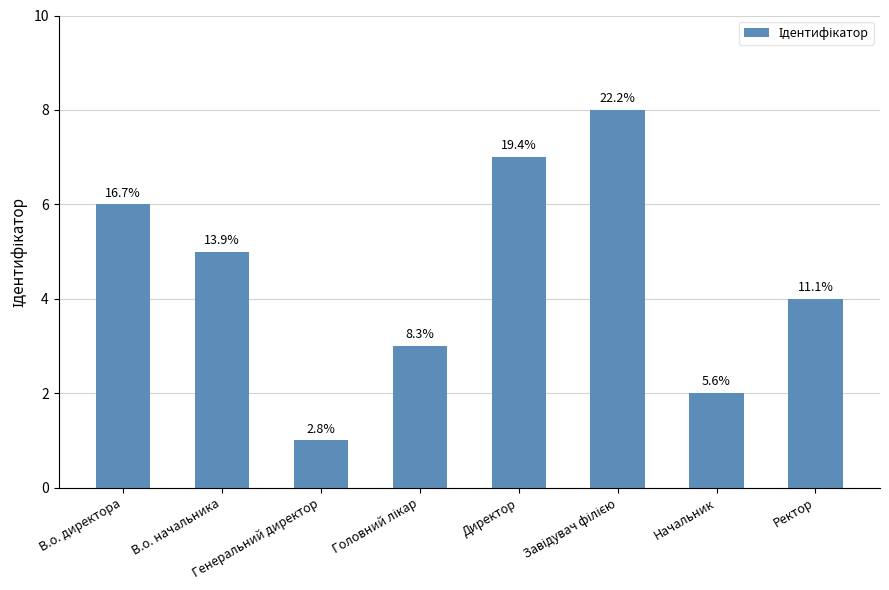

How many bars are there in total?

8